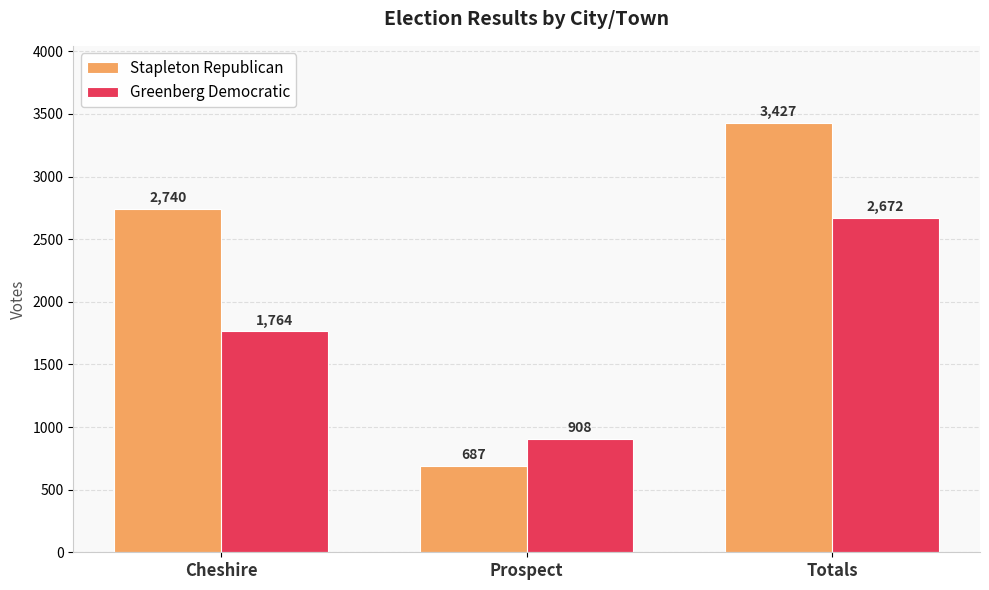

What is the label of the 2nd bar from the right?

Prospect